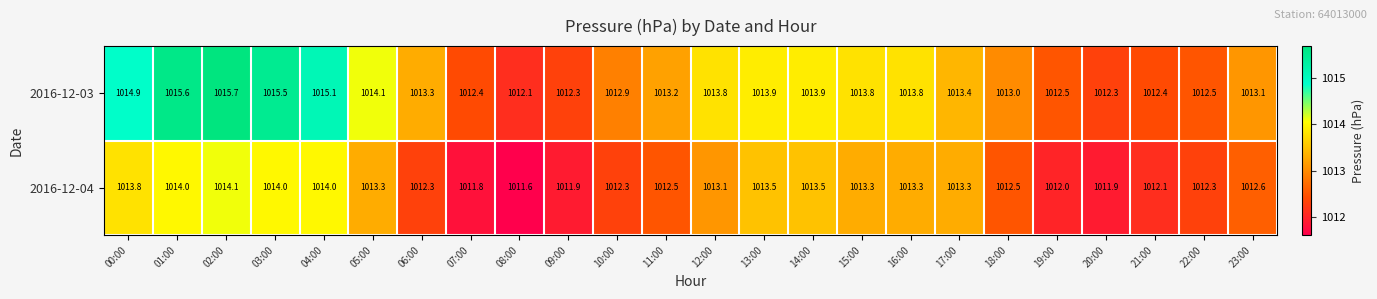

What is the maximum value for 2016-12-04?

1014.1